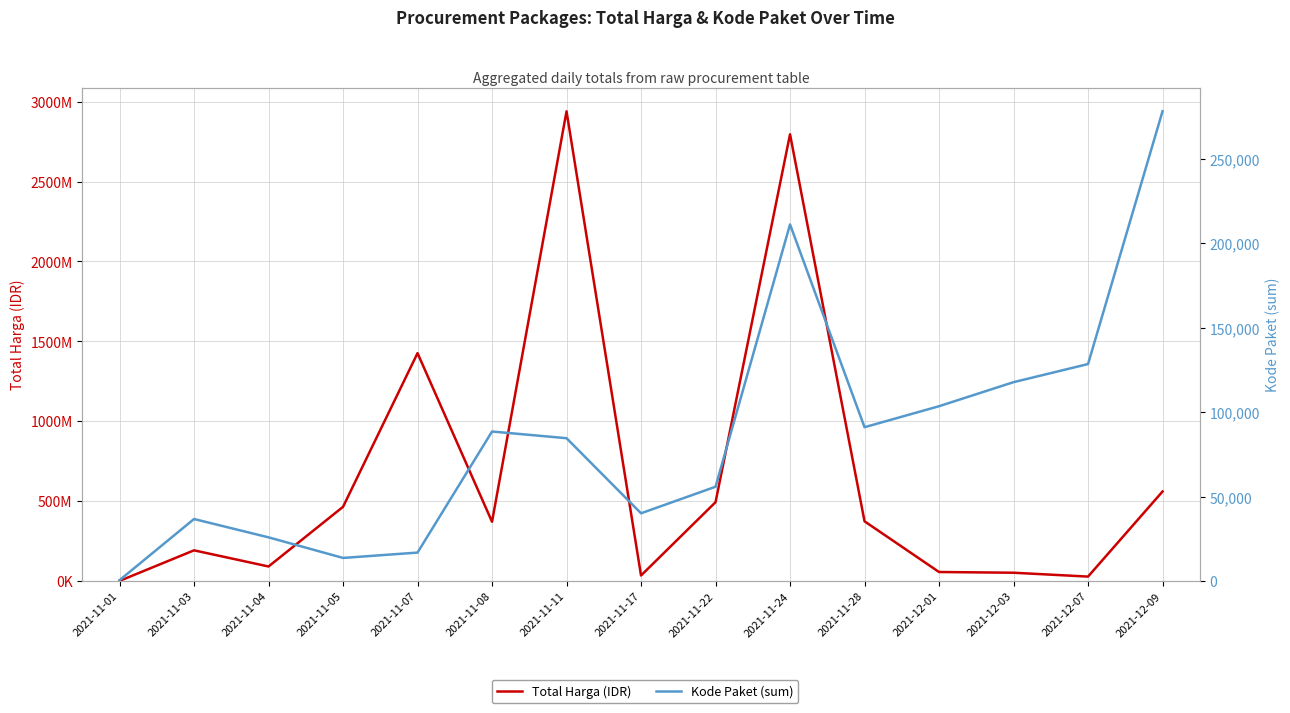

Between 2021-11-17 and 2021-12-03, which series saw the biggest shift?

Total Harga (IDR)